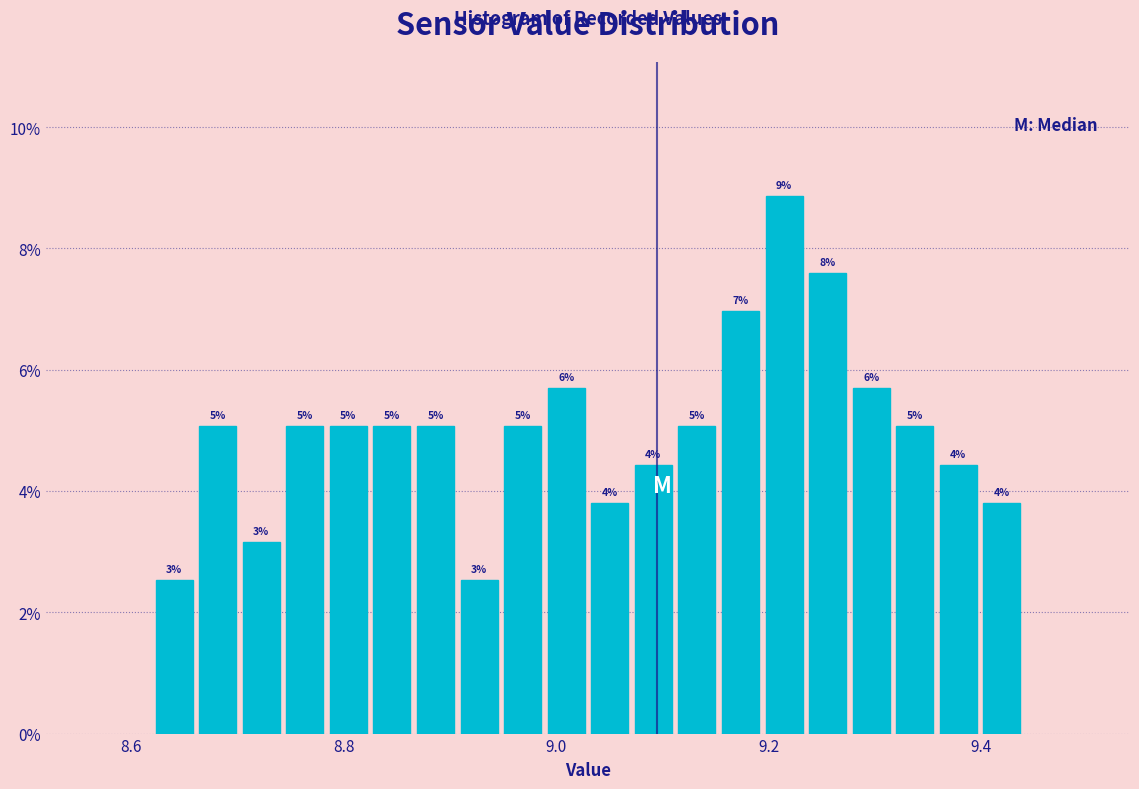

Around what value on the x-axis is the tallest bar? Give the approximate position of its centre, as read against the axis.

9.22